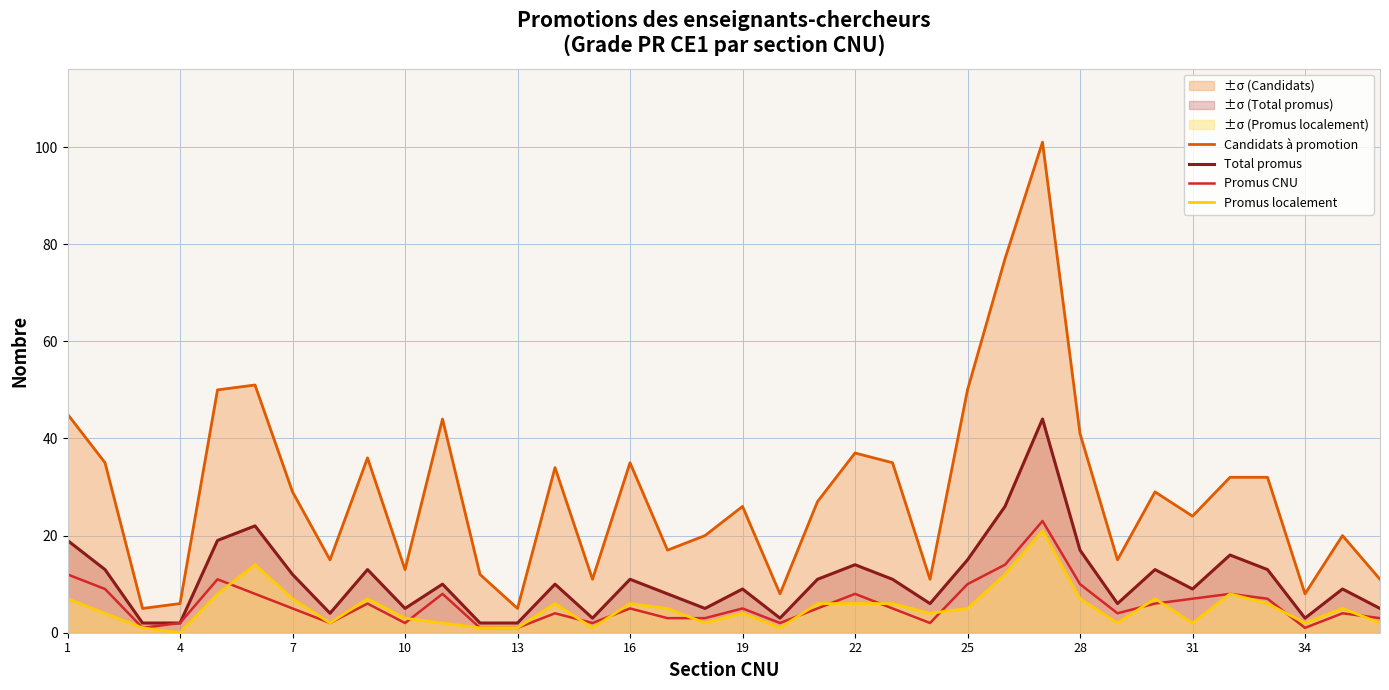

What is the spread (max minus min) of values at 7?

24